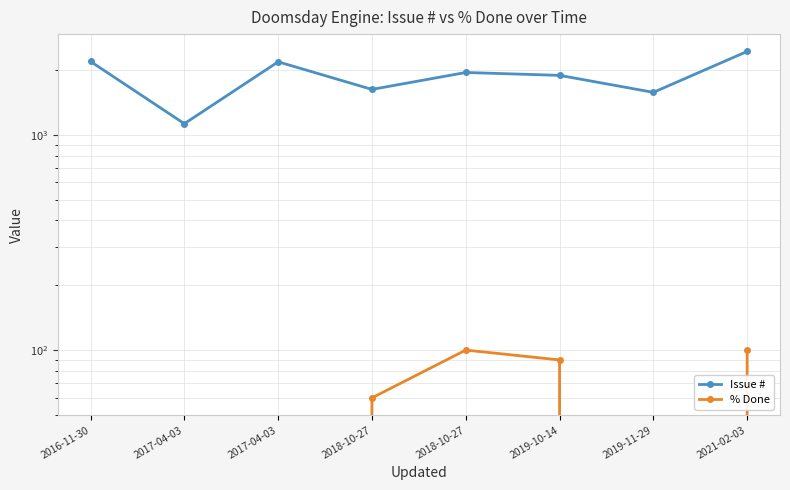

Between 2016-11-30 and 2019-11-29, which series saw the biggest shift?

Issue #